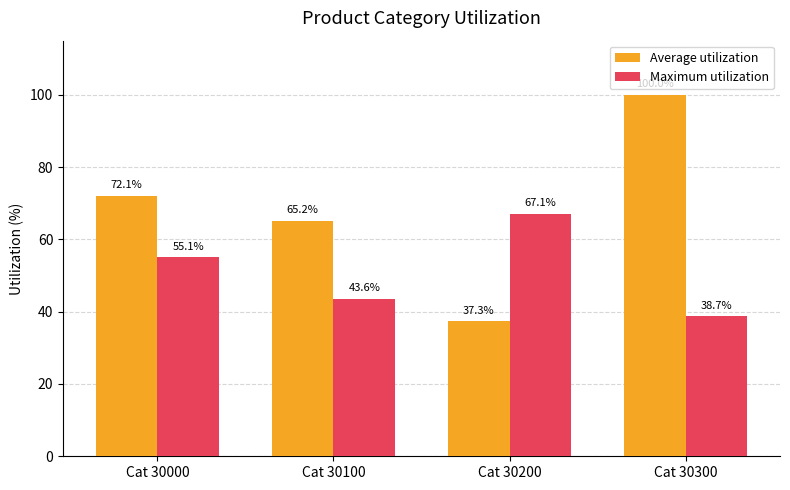

What is the difference between the Average utilization values at Cat 30300 and Cat 30200?

62.7